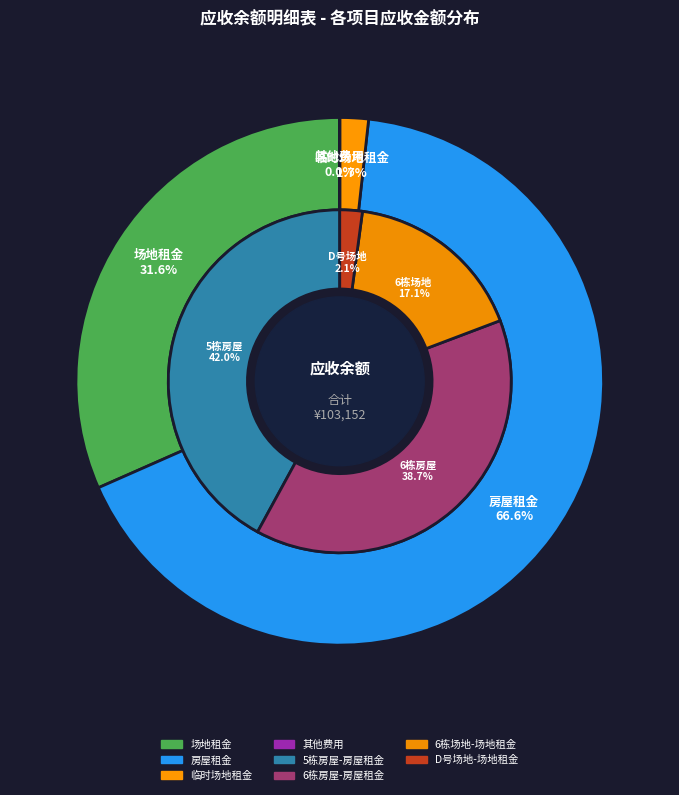

What is the change in value from 5栋房屋-房屋租金 to 6栋场地-场地租金?

-25710